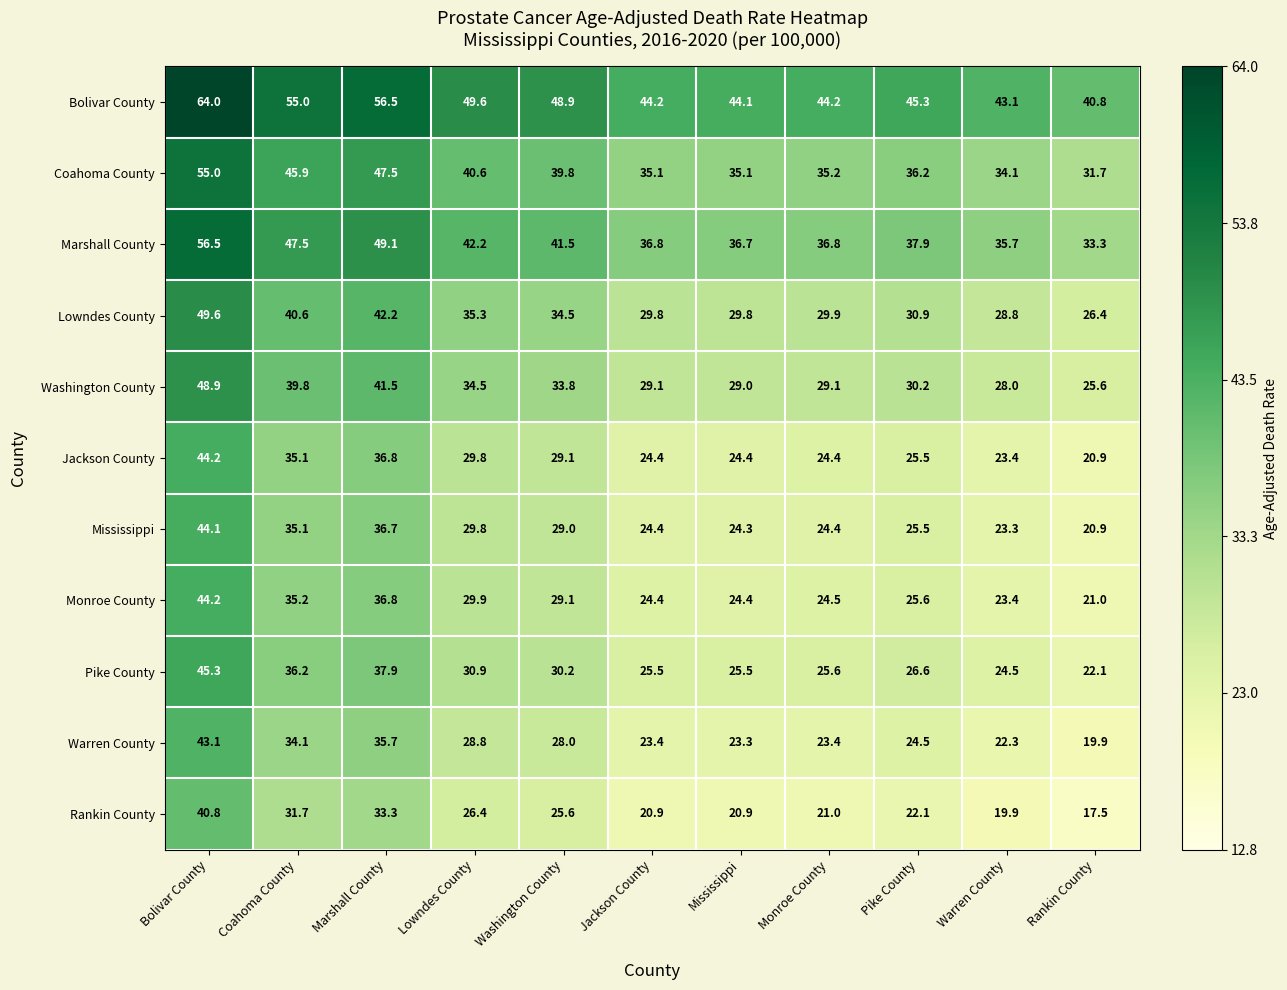

Which series has the largest total across all categories?

Bolivar County